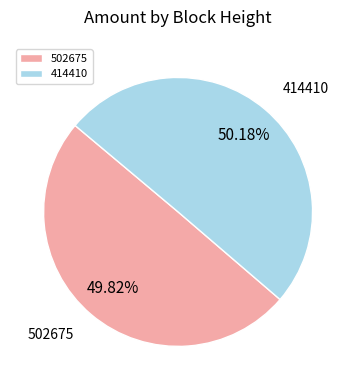

Is the sum of 414410 and 502675 greater than half?

Yes